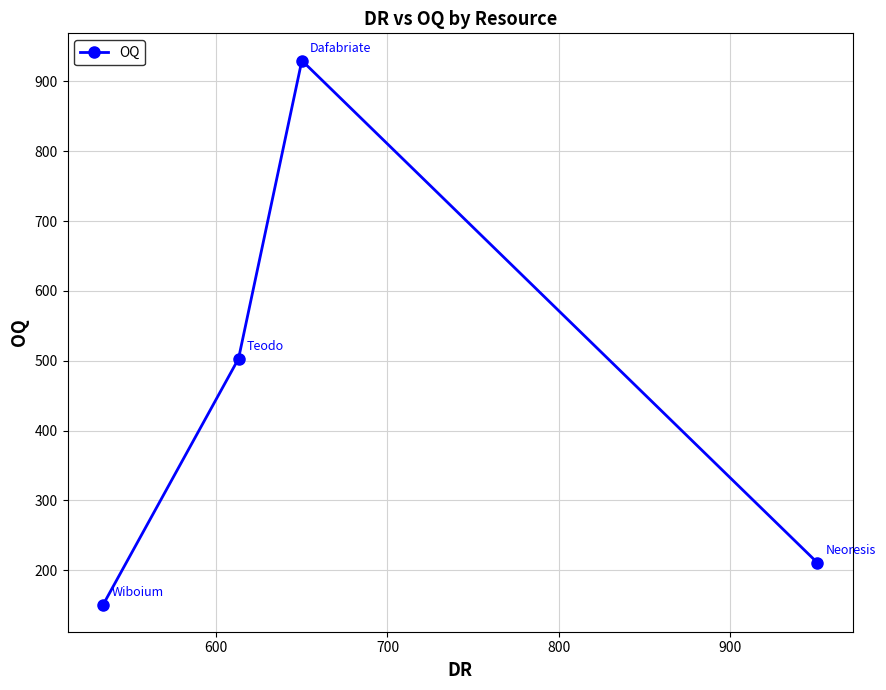

What is the value of the 1st point from the left?

151